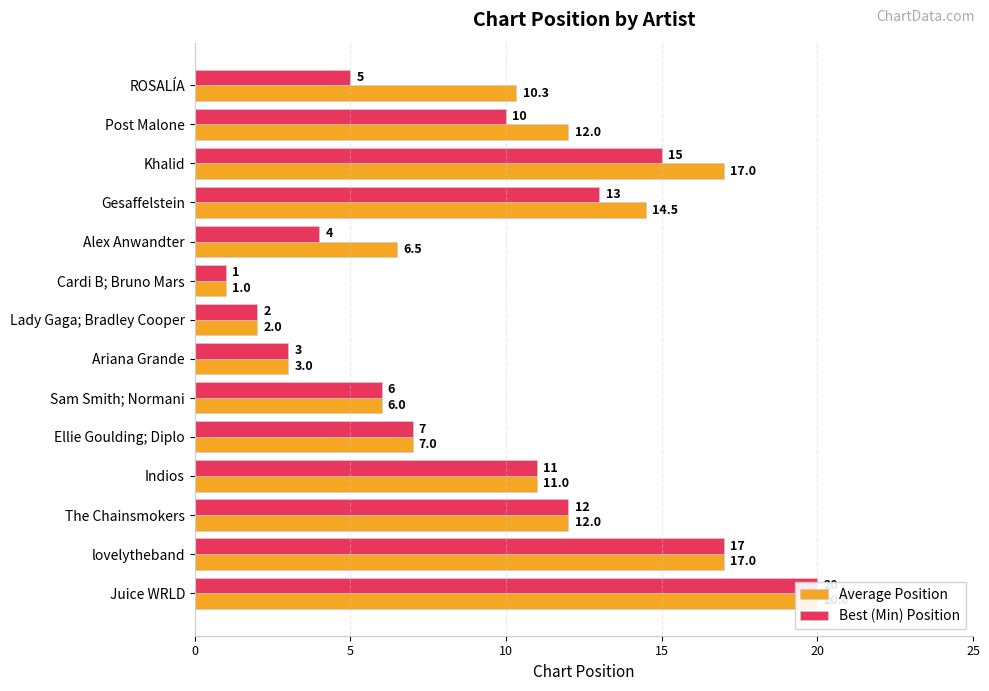

How many categories are shown in the chart?

14